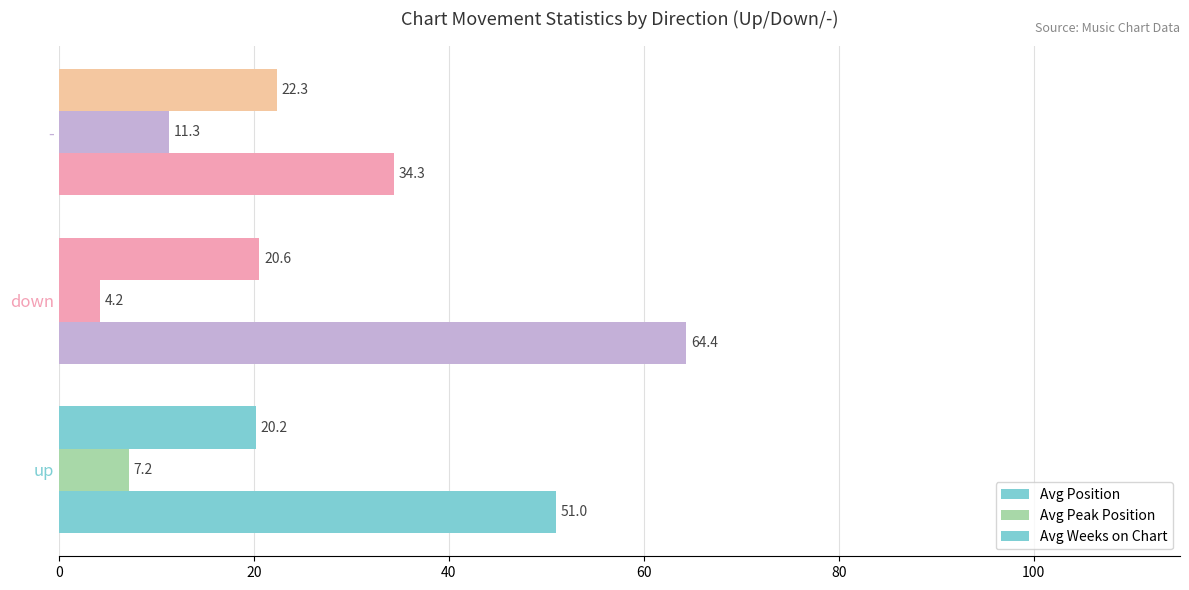

Count the number of categories in the chart.

3